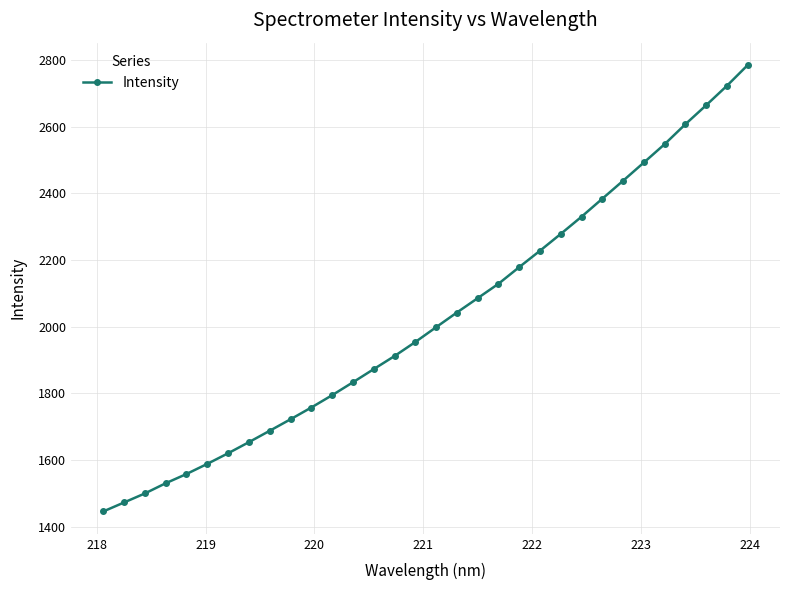

True or false: there are more than 2 points higher than both neighbors.

False